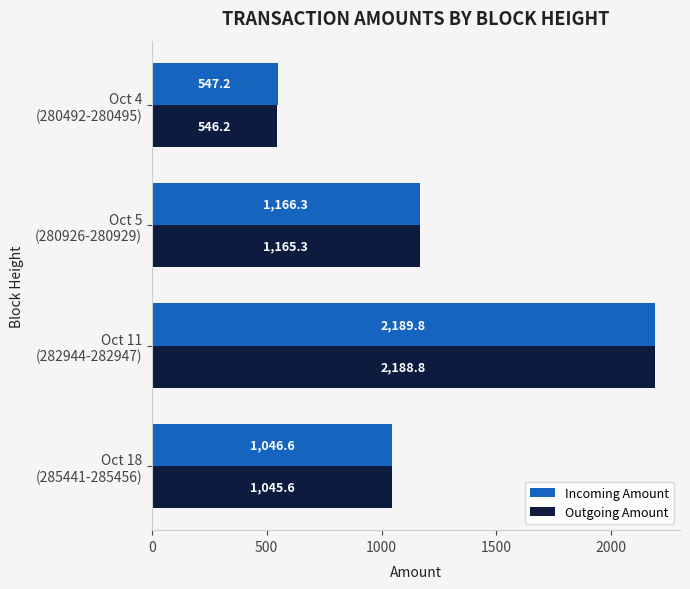

At which category does the chart reach its minimum across all series?

Oct 4
(280492-280495)